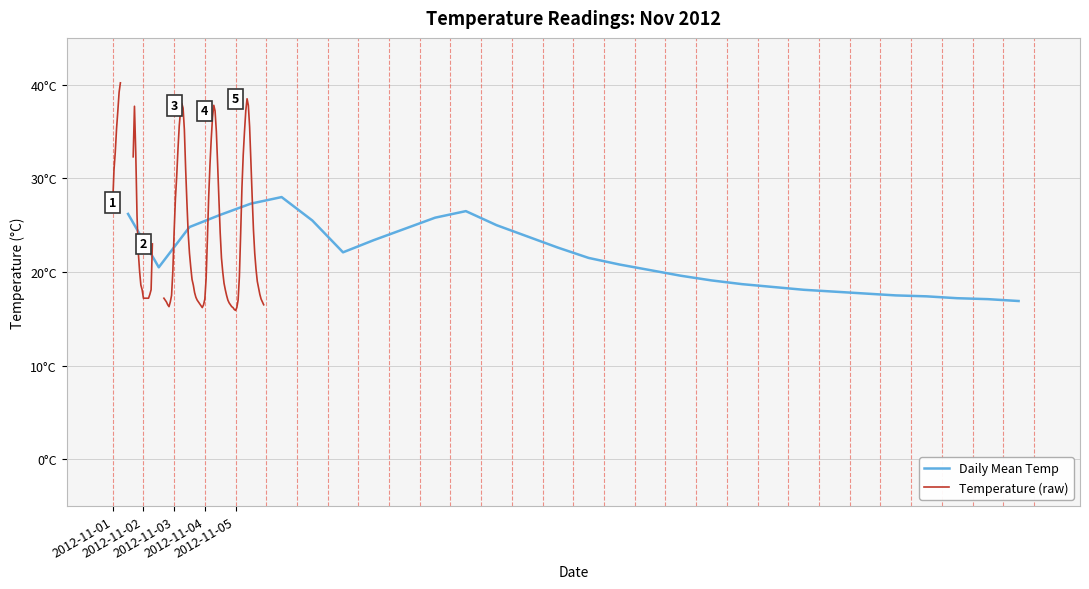

Does the chart display data point markers on the line(s)?

No